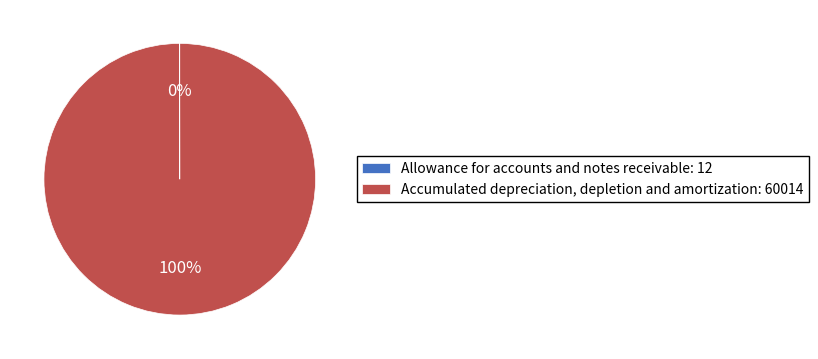

To the nearest percent, what is the difference between the largest and smallest slice percentages?

100%